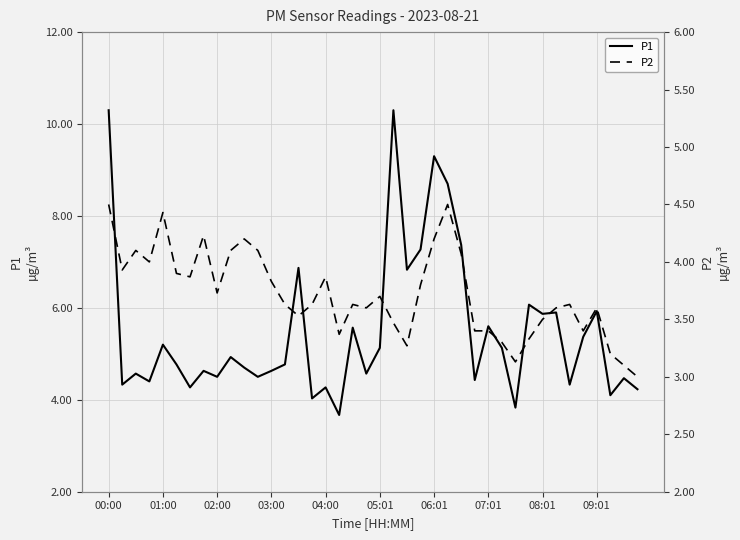

Between 29 and 25, which is larger?

25